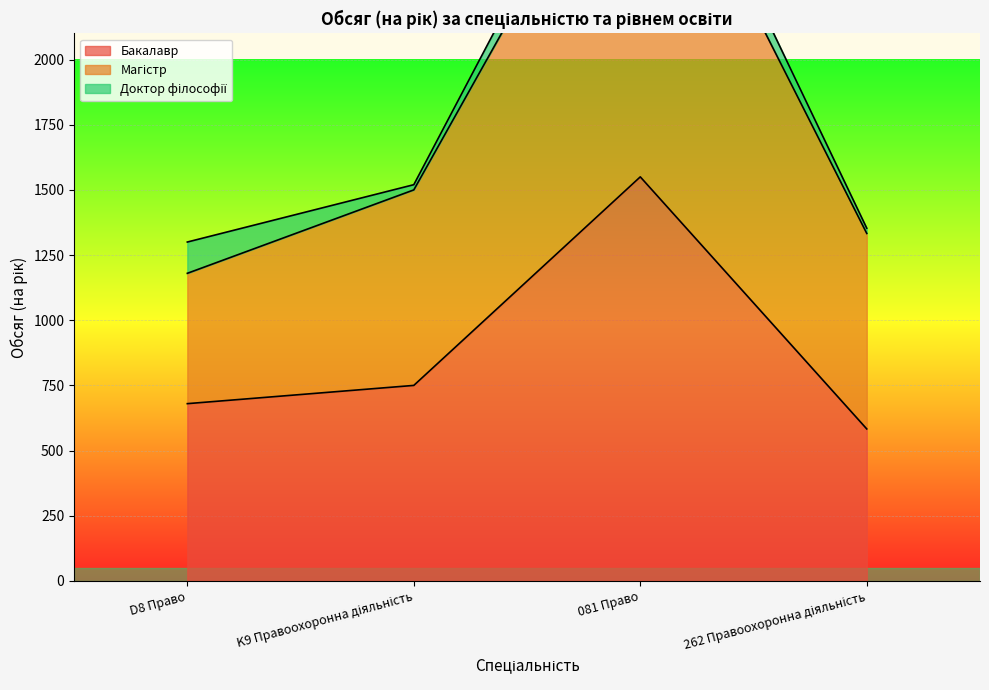

In Бакалавр, how many points are higher than both neighbors (excluding endpoints)?

1